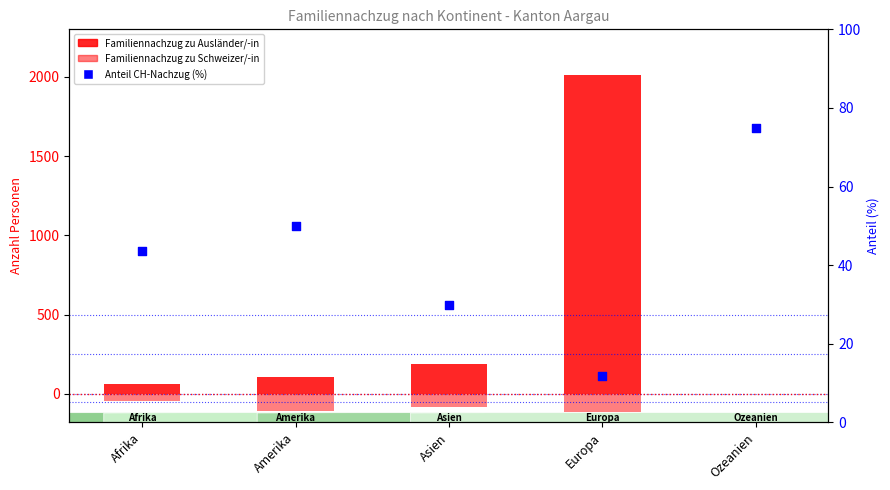

Which series has the largest total across all categories?

Familiennachzug zu Ausländer/-in